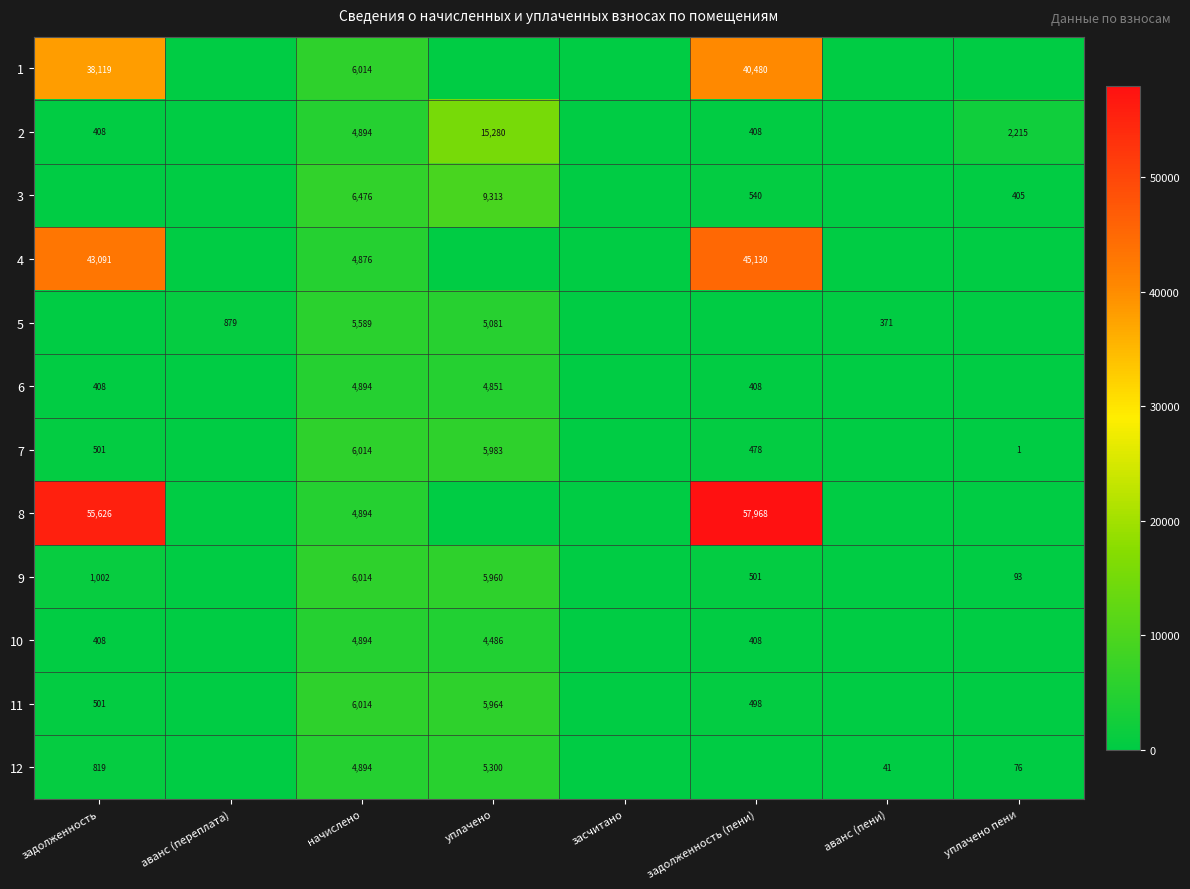

At which category is the sum across all series the highest?

задолженность (пени)